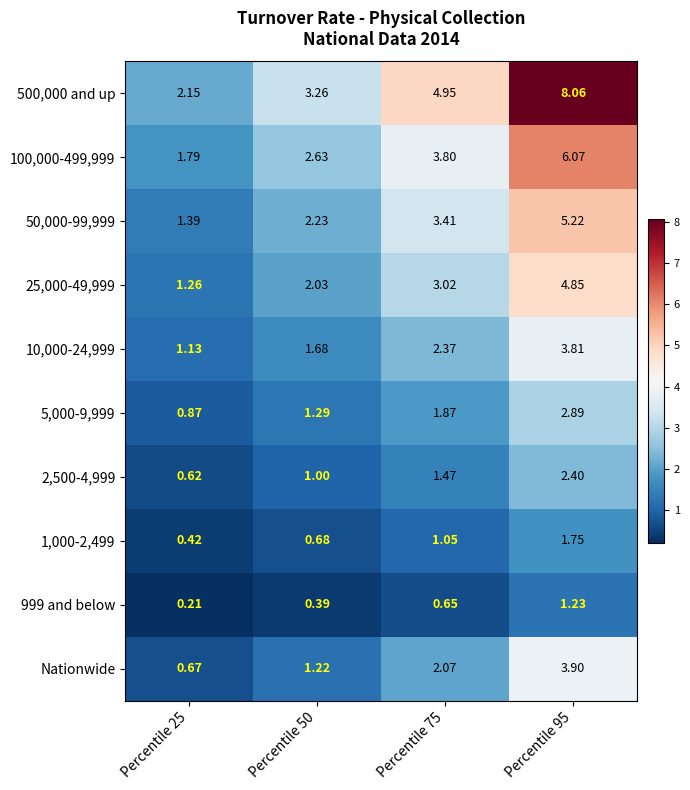

Is the value of 5,000-9,999 at Percentile 25 greater than the value of 500,000 and up at Percentile 25?

No